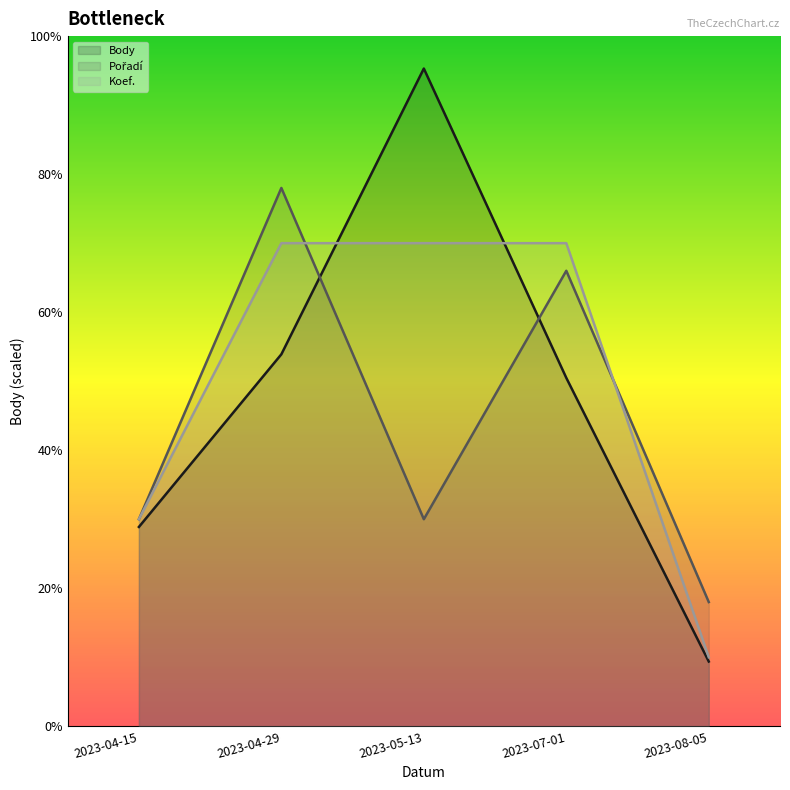

List the series in order of their peak value, lowest first.

Koef., Pořadí, Body